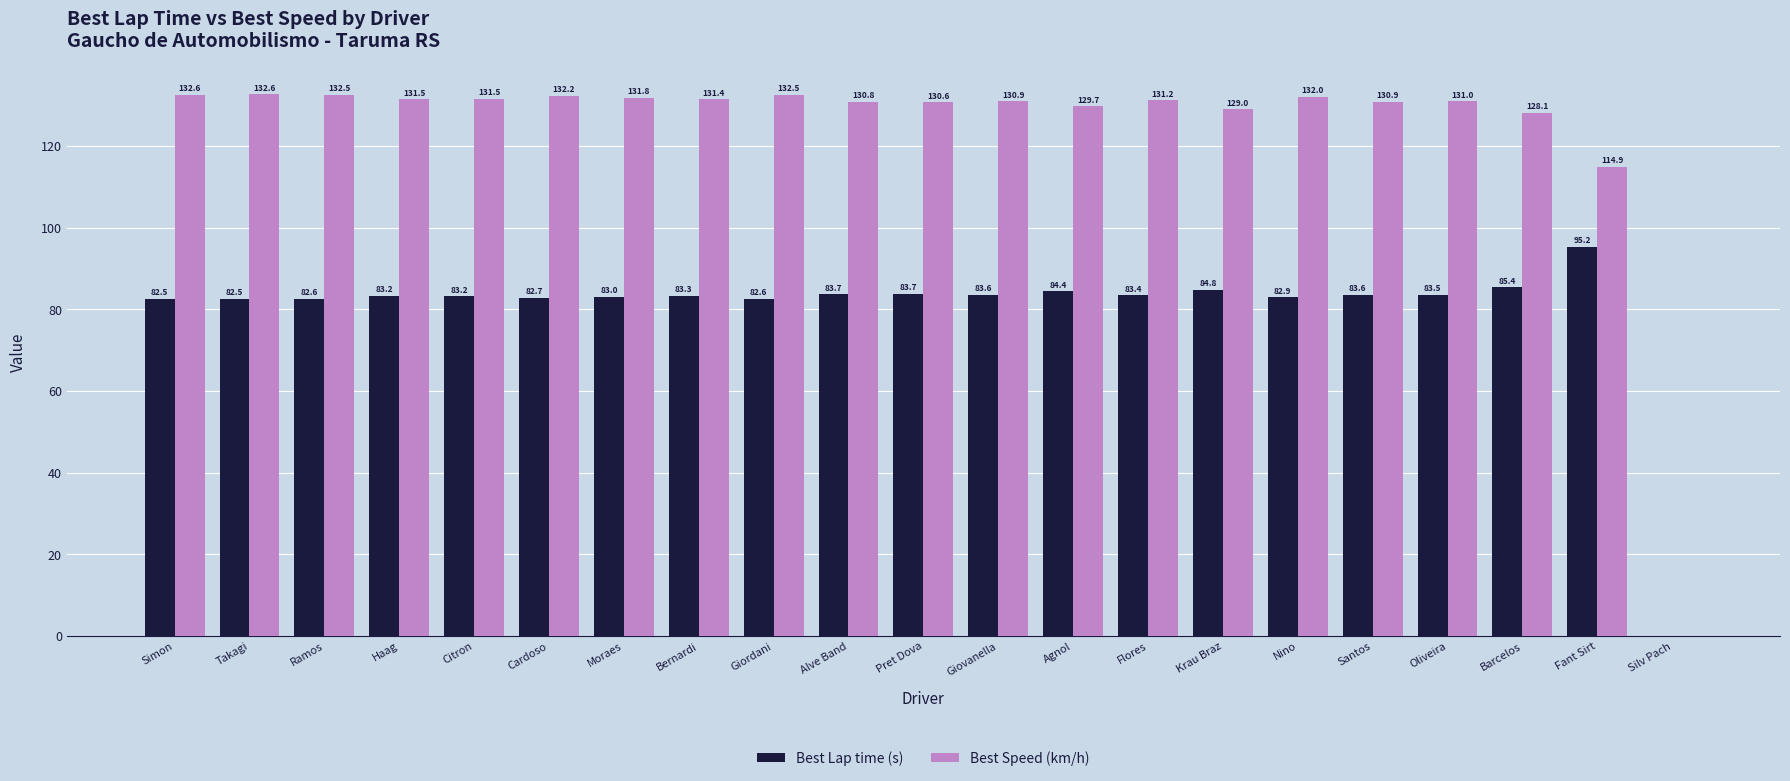

What is the sum of all Best Lap time (s) values?

1679.8